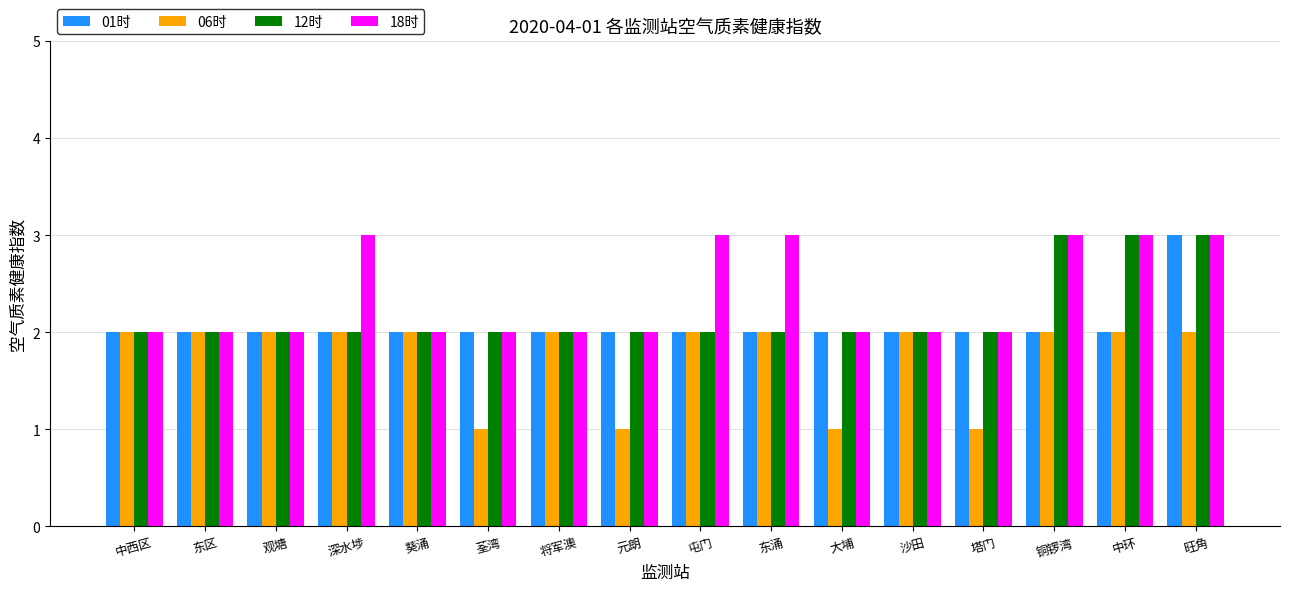

What position from the right is 屯门?

8